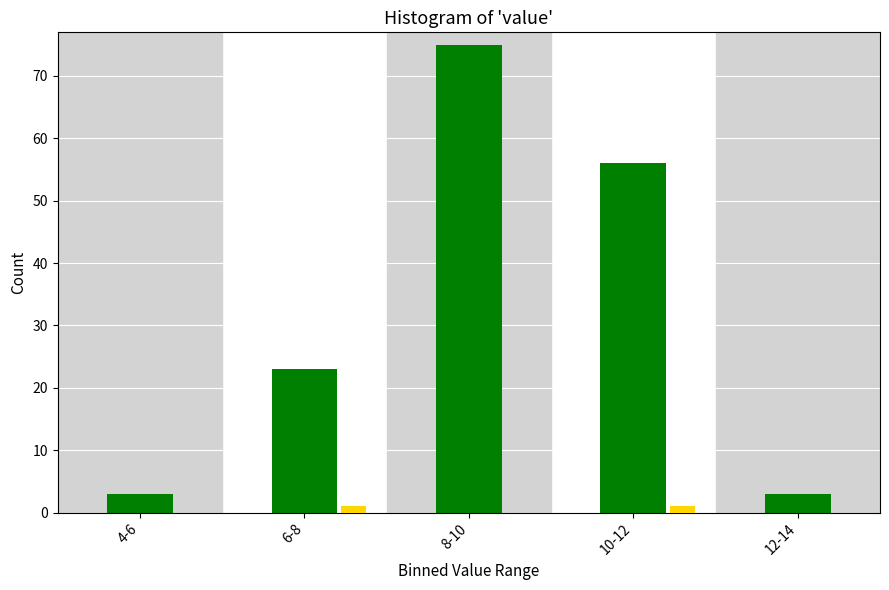

What is the greatest value displayed?

75